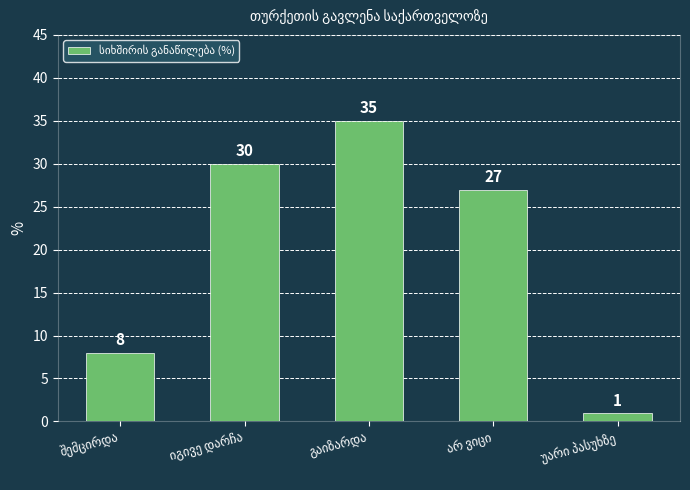

What is the difference between the maximum and minimum values?

34